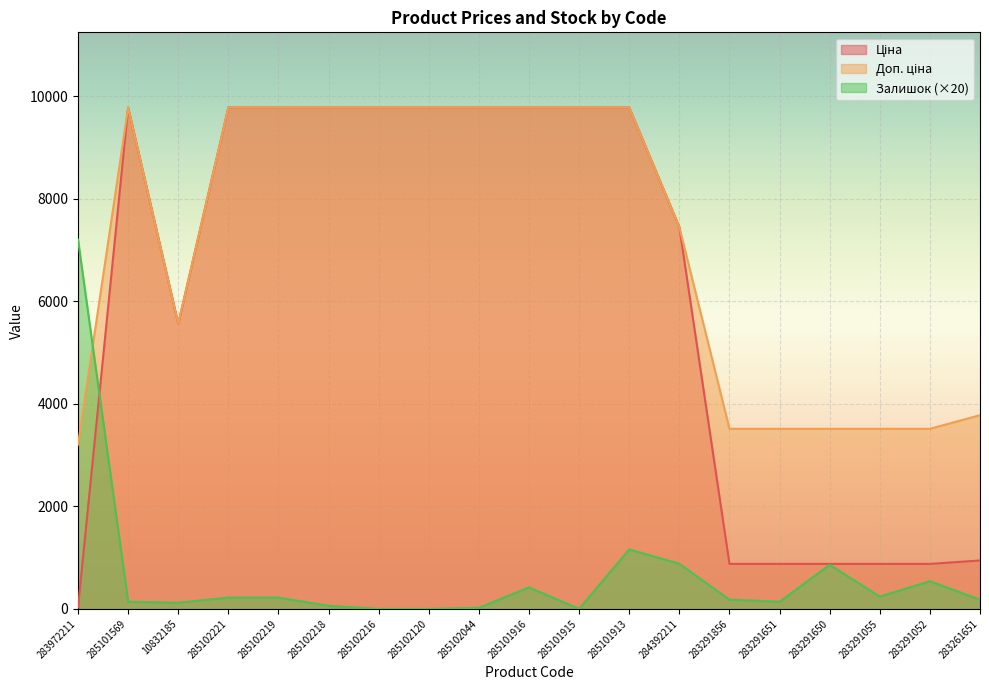

Which category has the highest value in the Залишок series?

283972211